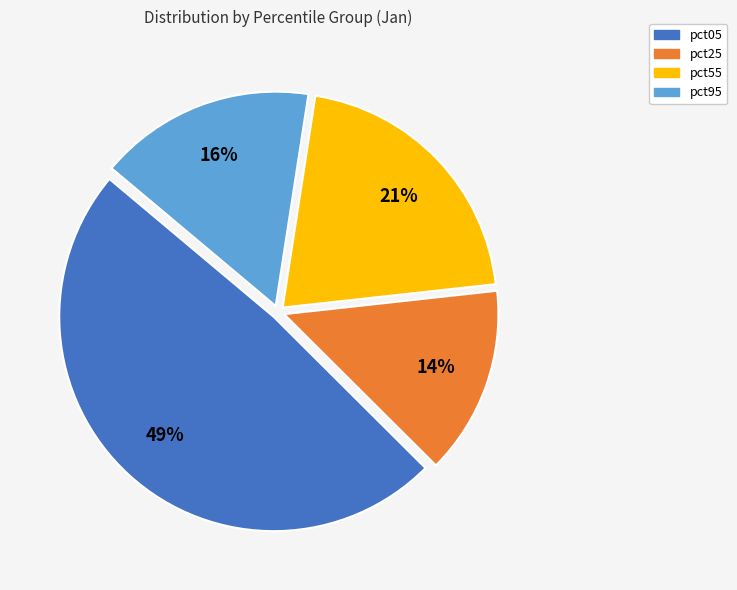

Is there a majority slice in this chart?

No